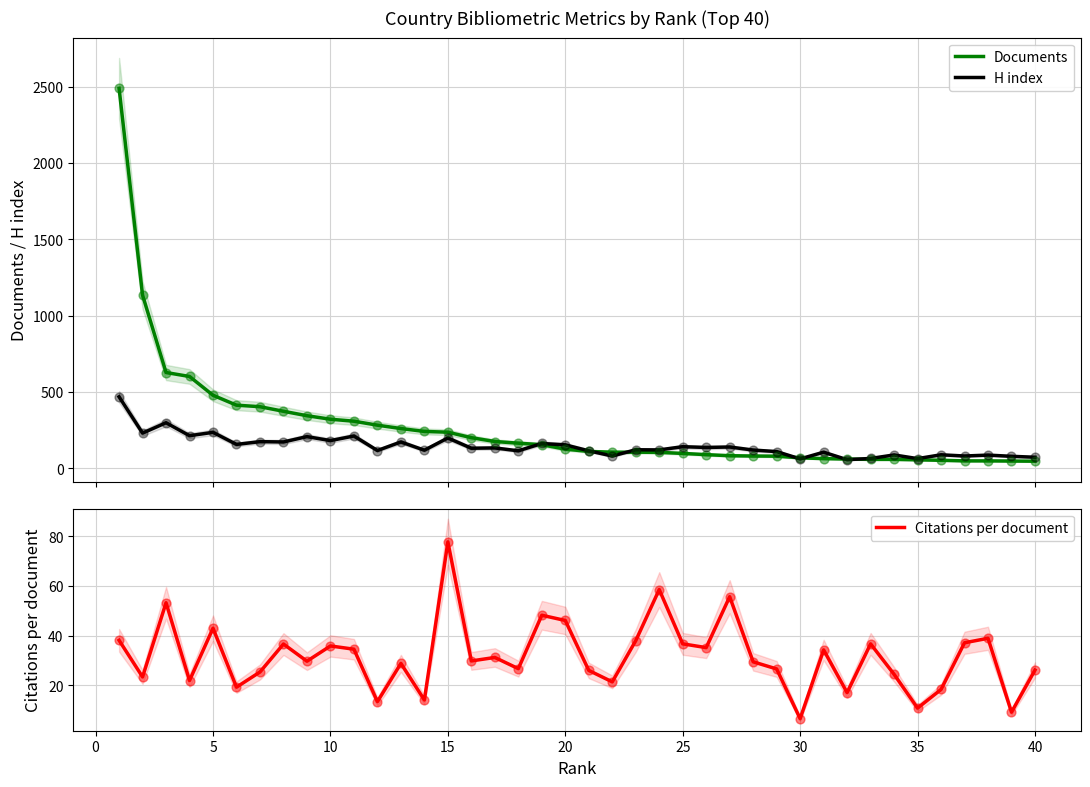

At which label is Citations per document closest to 42?

5